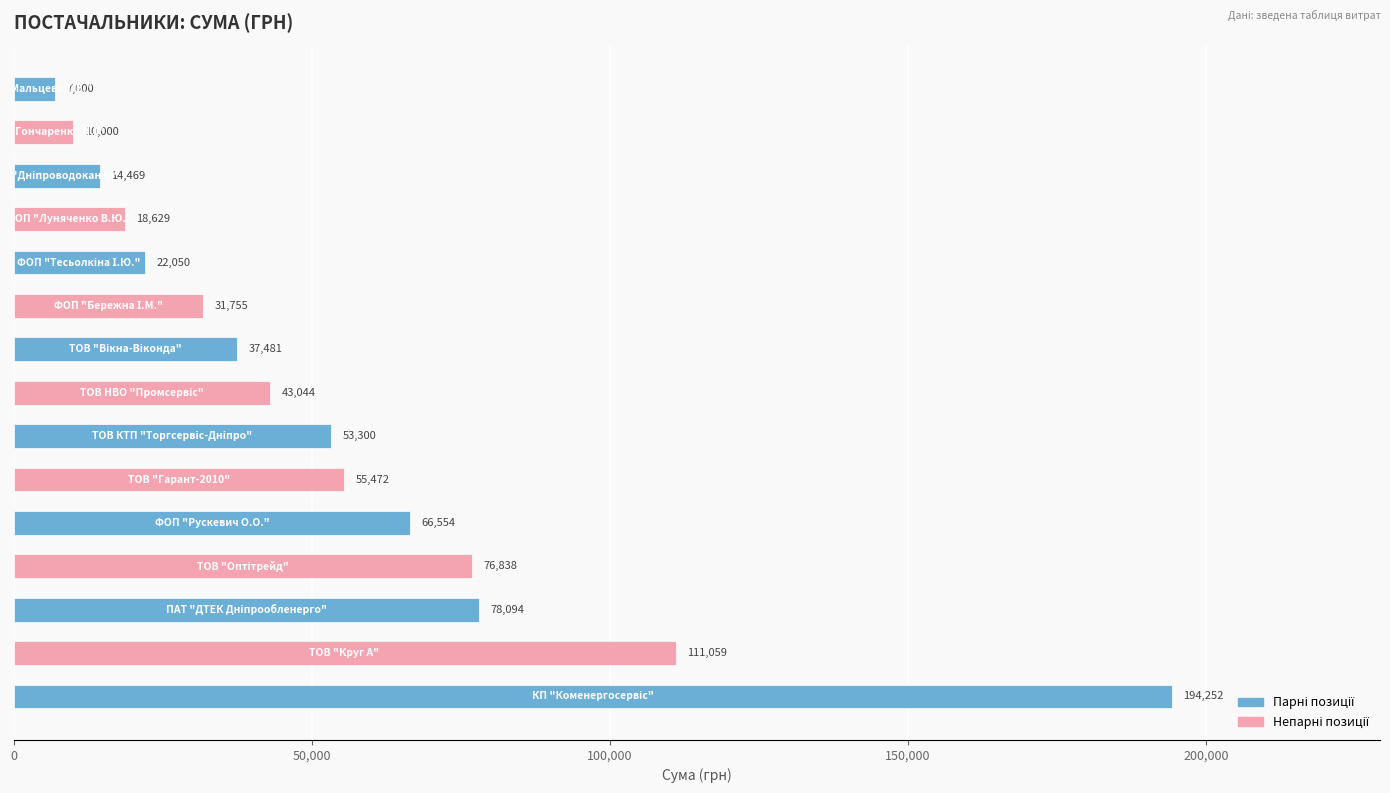

What is the greatest value displayed?

194251.9